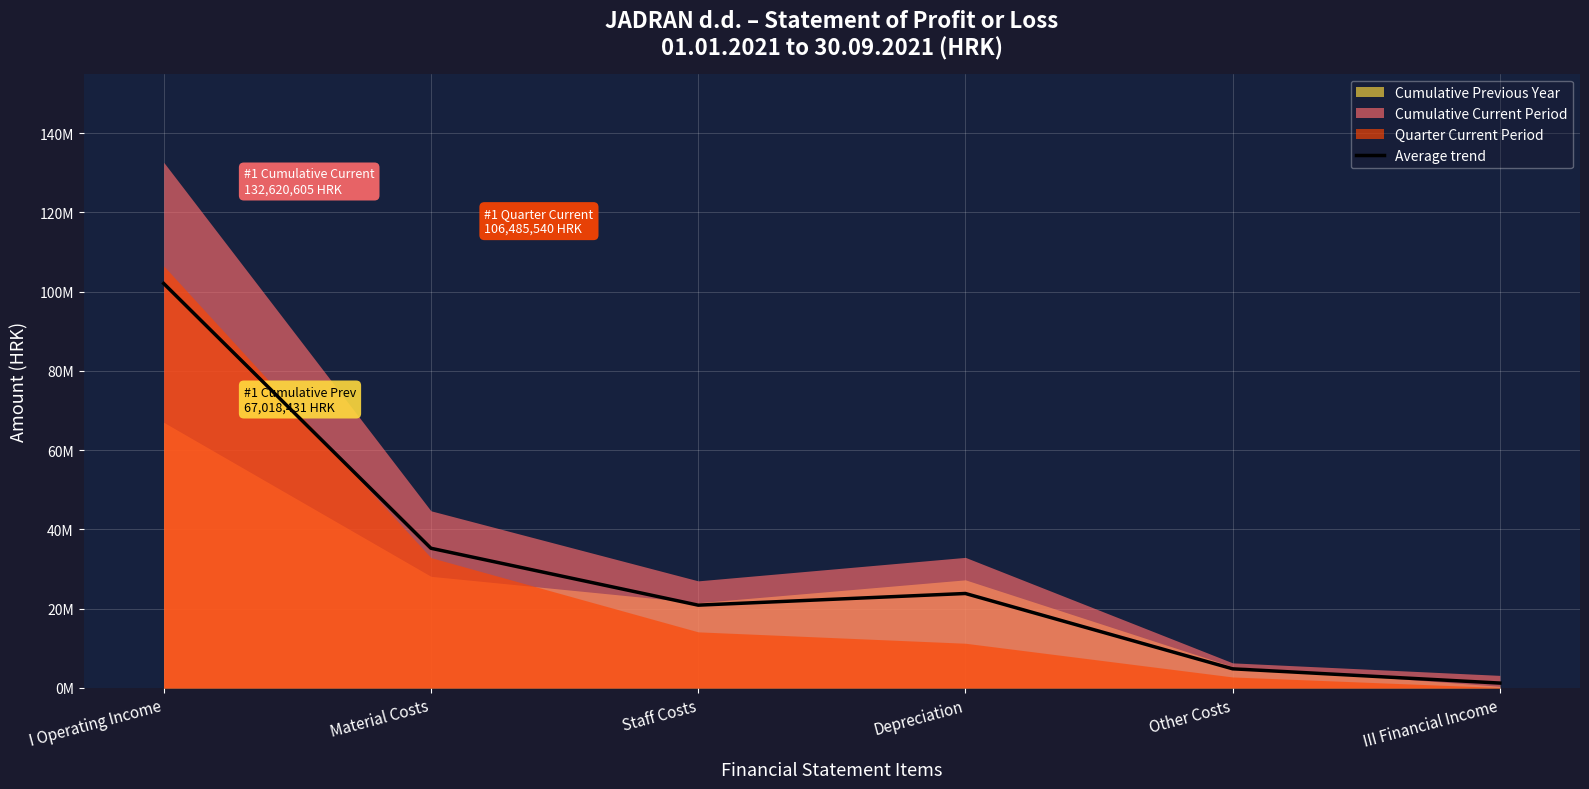

The value at III Financial Income is 1236270.7. True or false?

True